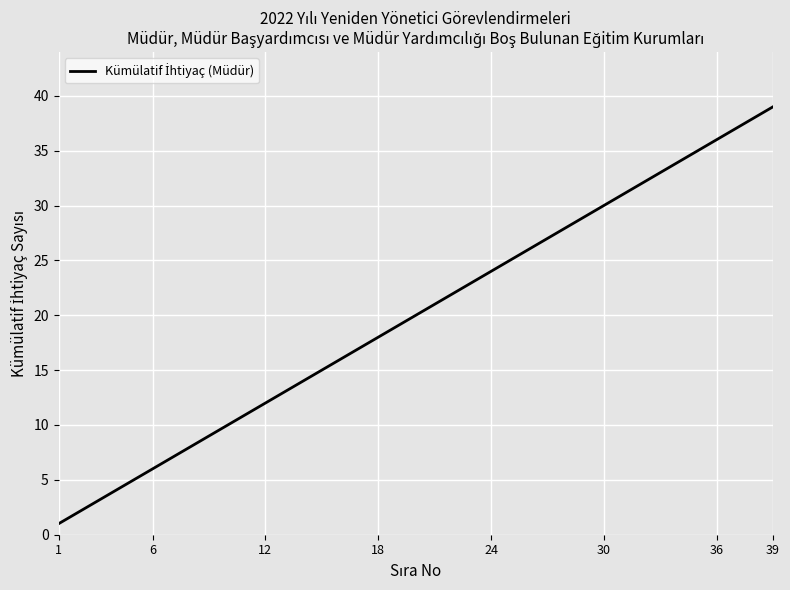

What is the maximum value shown in the chart?

39